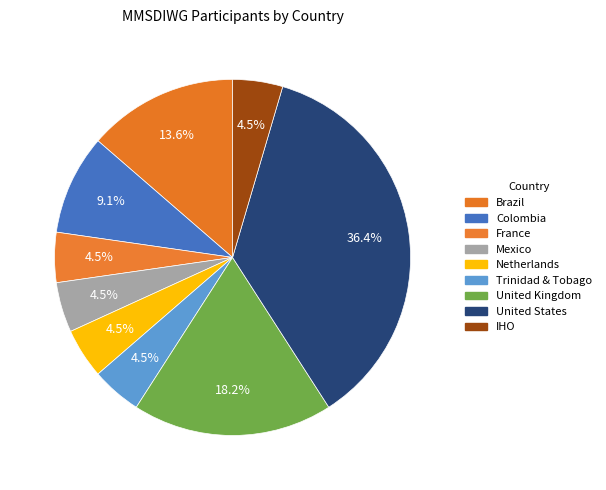

Is there a majority slice in this chart?

No